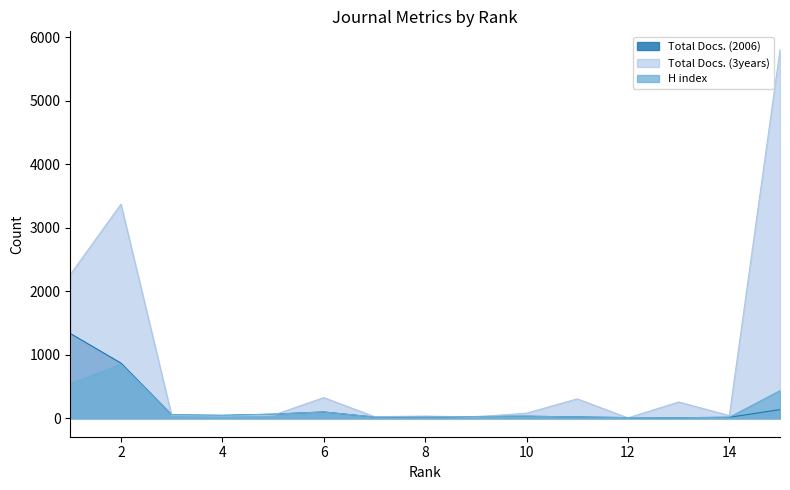

True or false: H index and Total Docs. (2006) cross at least once.

False